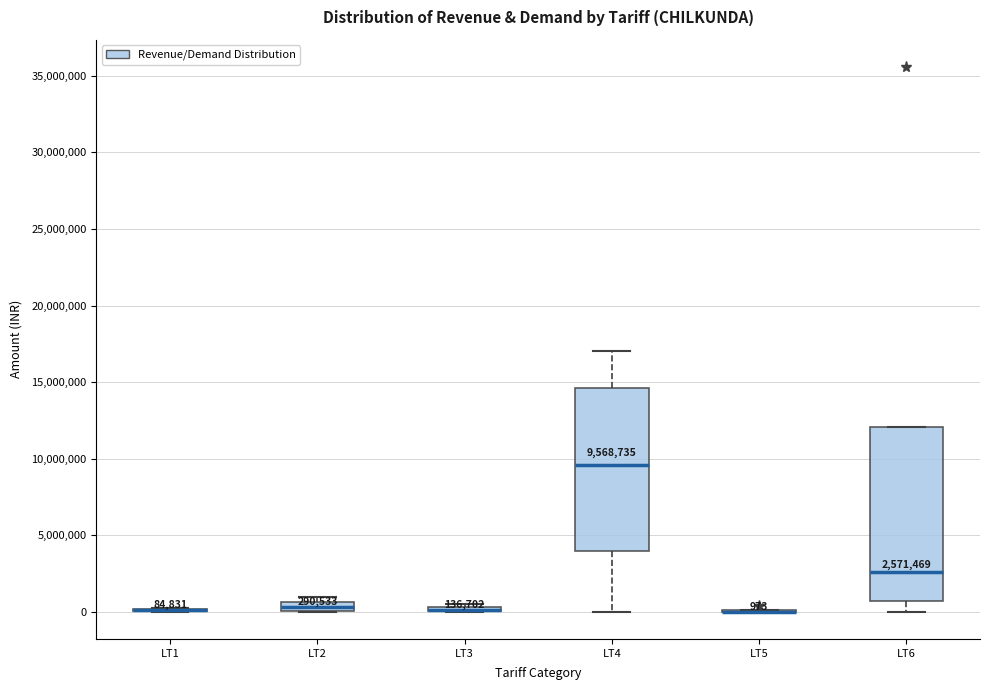

Comparing the boxes themselves (not the whiskers), which one is the tallest?

LT6